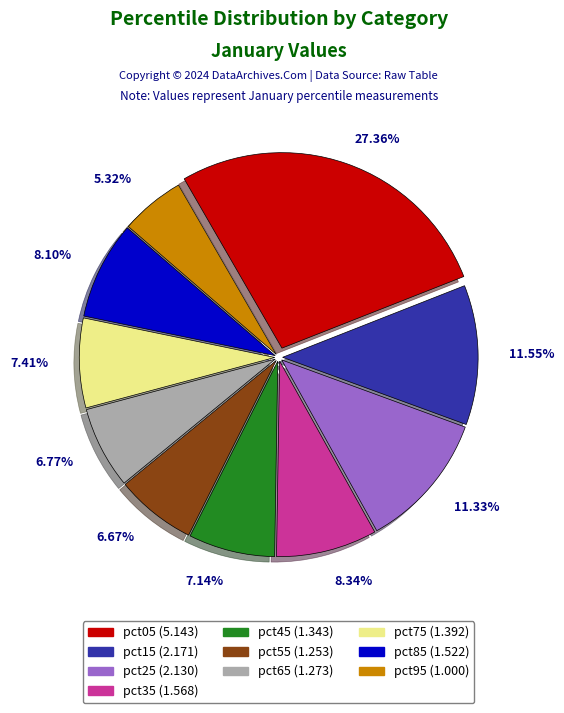

To the nearest percent, what portion does pct75 represent?

7%